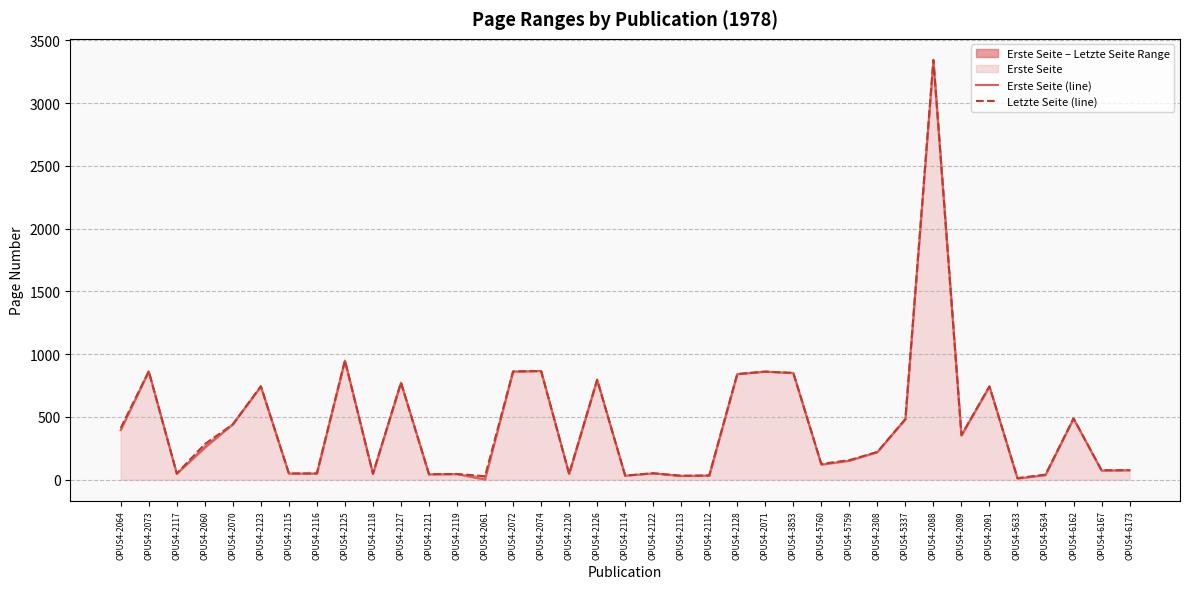

Reading right to left, list all the values displayed in this chart.

Erste Seite (line): OPUS4-6173=76	OPUS4-6167=73	OPUS4-6162=486	OPUS4-5634=37	OPUS4-5633=9	OPUS4-2091=743	OPUS4-2089=353	OPUS4-2088=3333	OPUS4-5337=483	OPUS4-2308=220	OPUS4-5759=151	OPUS4-5760=120	OPUS4-3853=850	OPUS4-2071=861	OPUS4-2128=841	OPUS4-2112=33	OPUS4-2113=30	OPUS4-2122=51	OPUS4-2114=32	OPUS4-2126=796	OPUS4-2120=46	OPUS4-2074=866	OPUS4-2072=862	OPUS4-2061=1	OPUS4-2119=45	OPUS4-2121=43	OPUS4-2127=773	OPUS4-2118=47	OPUS4-2125=949	OPUS4-2116=50	OPUS4-2115=49	OPUS4-2123=742	OPUS4-2070=441	OPUS4-2060=255	OPUS4-2117=48	OPUS4-2073=863	OPUS4-2064=395
Letzte Seite (line): OPUS4-6173=76	OPUS4-6167=76	OPUS4-6162=489	OPUS4-5634=41	OPUS4-5633=13	OPUS4-2091=743	OPUS4-2089=355	OPUS4-2088=3344	OPUS4-5337=483	OPUS4-2308=221	OPUS4-5759=156	OPUS4-5760=126	OPUS4-3853=851	OPUS4-2071=861	OPUS4-2128=842	OPUS4-2112=34	OPUS4-2113=32	OPUS4-2122=52	OPUS4-2114=33	OPUS4-2126=796	OPUS4-2120=47	OPUS4-2074=866	OPUS4-2072=862	OPUS4-2061=28	OPUS4-2119=46	OPUS4-2121=44	OPUS4-2127=773	OPUS4-2118=48	OPUS4-2125=949	OPUS4-2116=50	OPUS4-2115=50	OPUS4-2123=745	OPUS4-2070=441	OPUS4-2060=284	OPUS4-2117=49	OPUS4-2073=863	OPUS4-2064=412